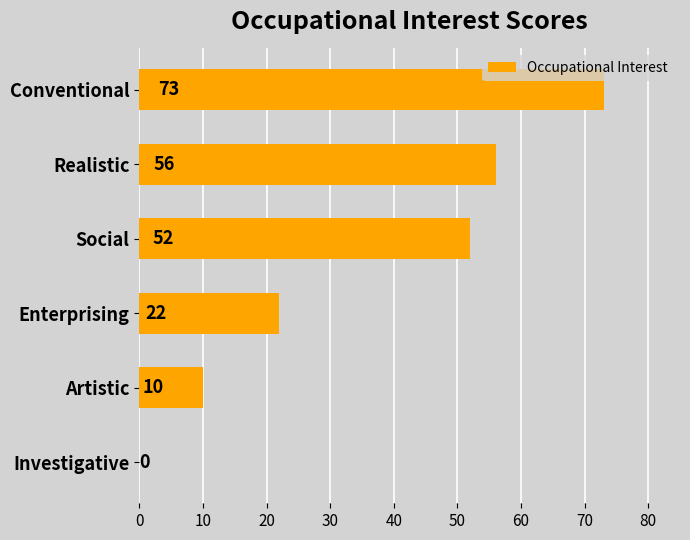

Reading top to bottom, what are all the values shown in this chart?

Conventional=73	Realistic=56	Social=52	Enterprising=22	Artistic=10	Investigative=0